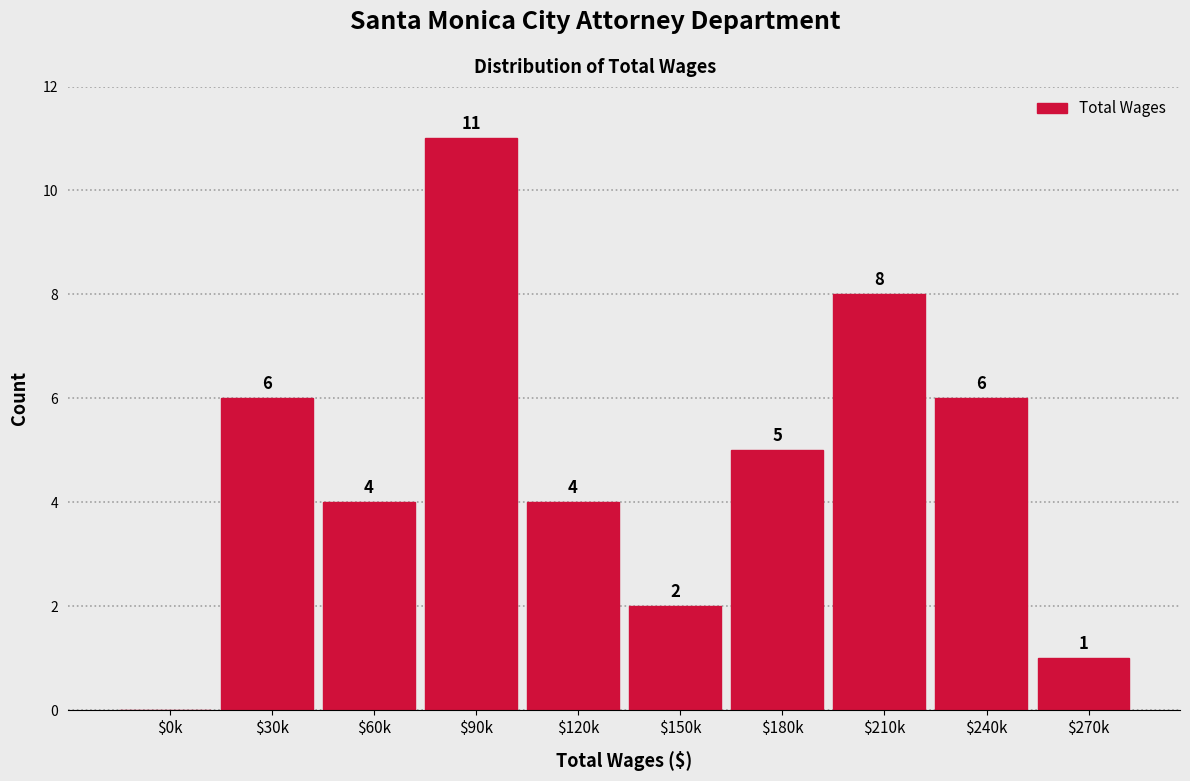

Which label corresponds to the largest value in the chart?

$90k